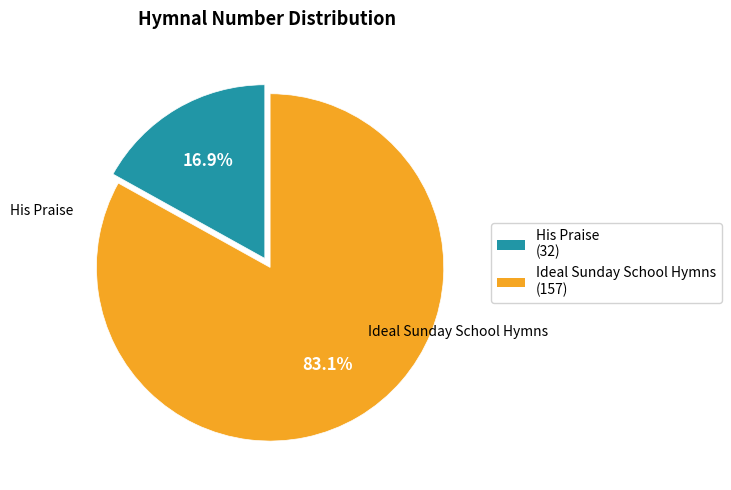

To the nearest percent, what is the difference between the largest and smallest slice percentages?

66%